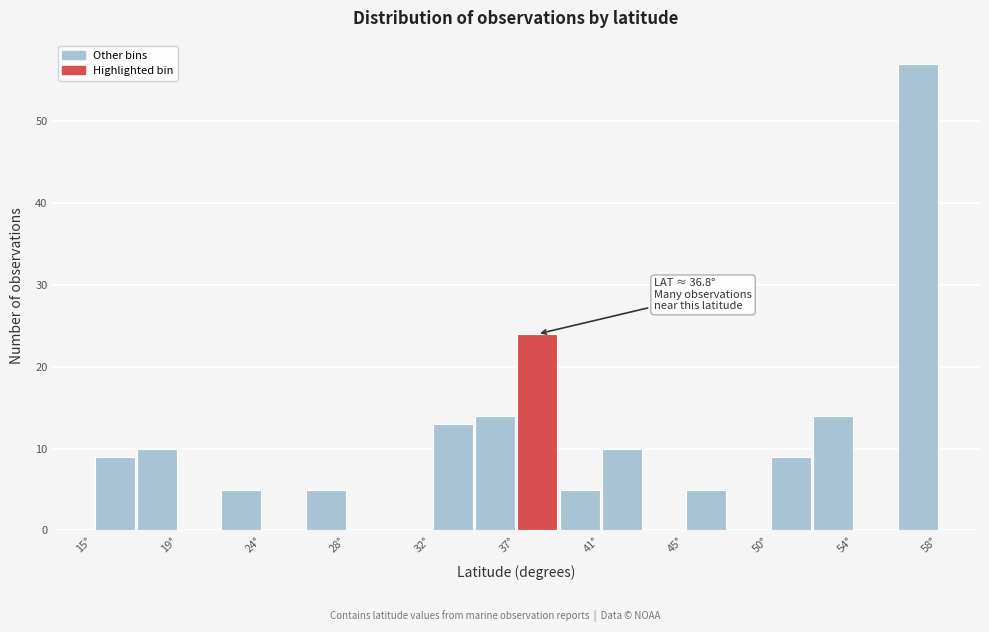

Over which range of the x-axis is the bar tallest?

56.0 to 58.5